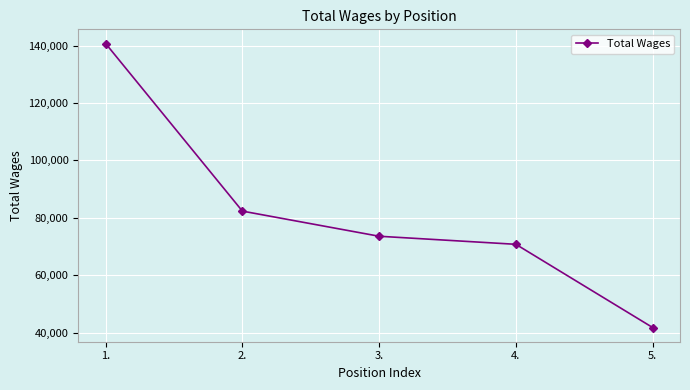

List the labels in order of value, largest first.

1., 2., 3., 4., 5.